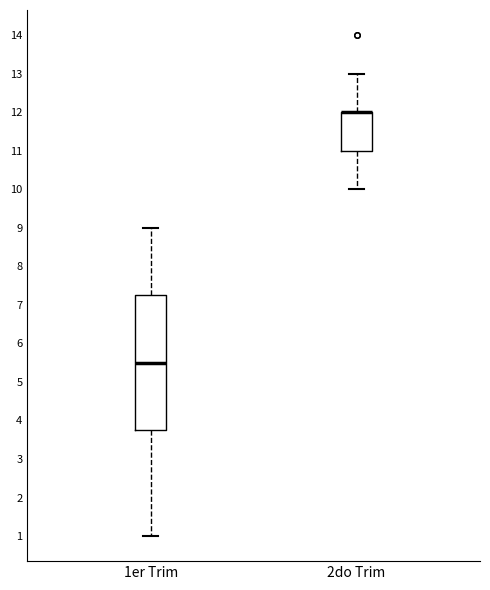

Where does the lower whisker of the box for 1er Trim end on the y-axis? The values are not printed on the chart, so give them approximately, as read against the axis.

1.0